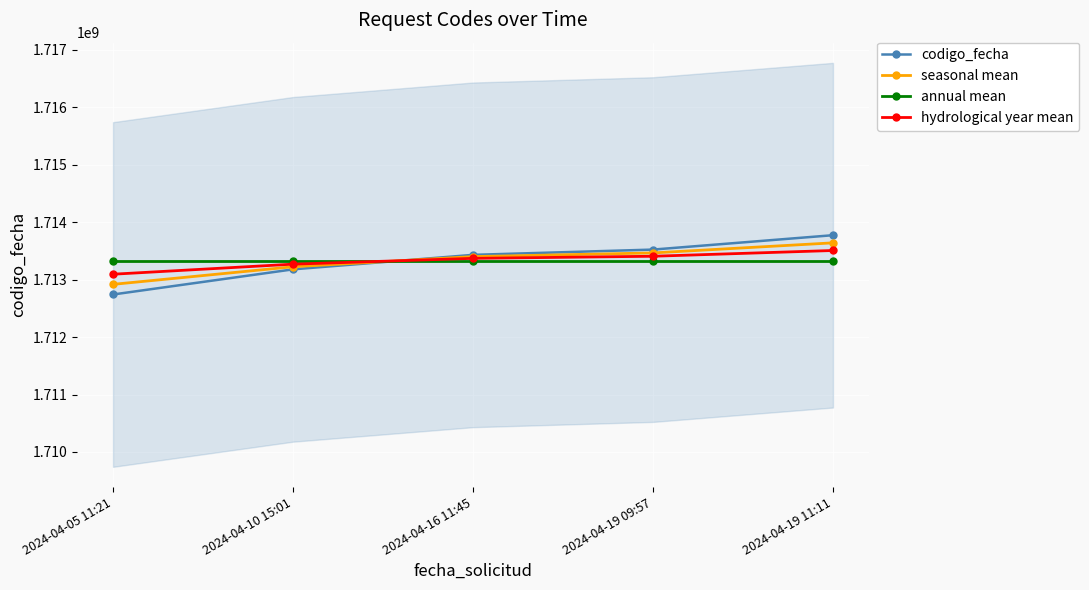

What are all the series names shown in the legend?

codigo_fecha, seasonal mean, annual mean, hydrological year mean